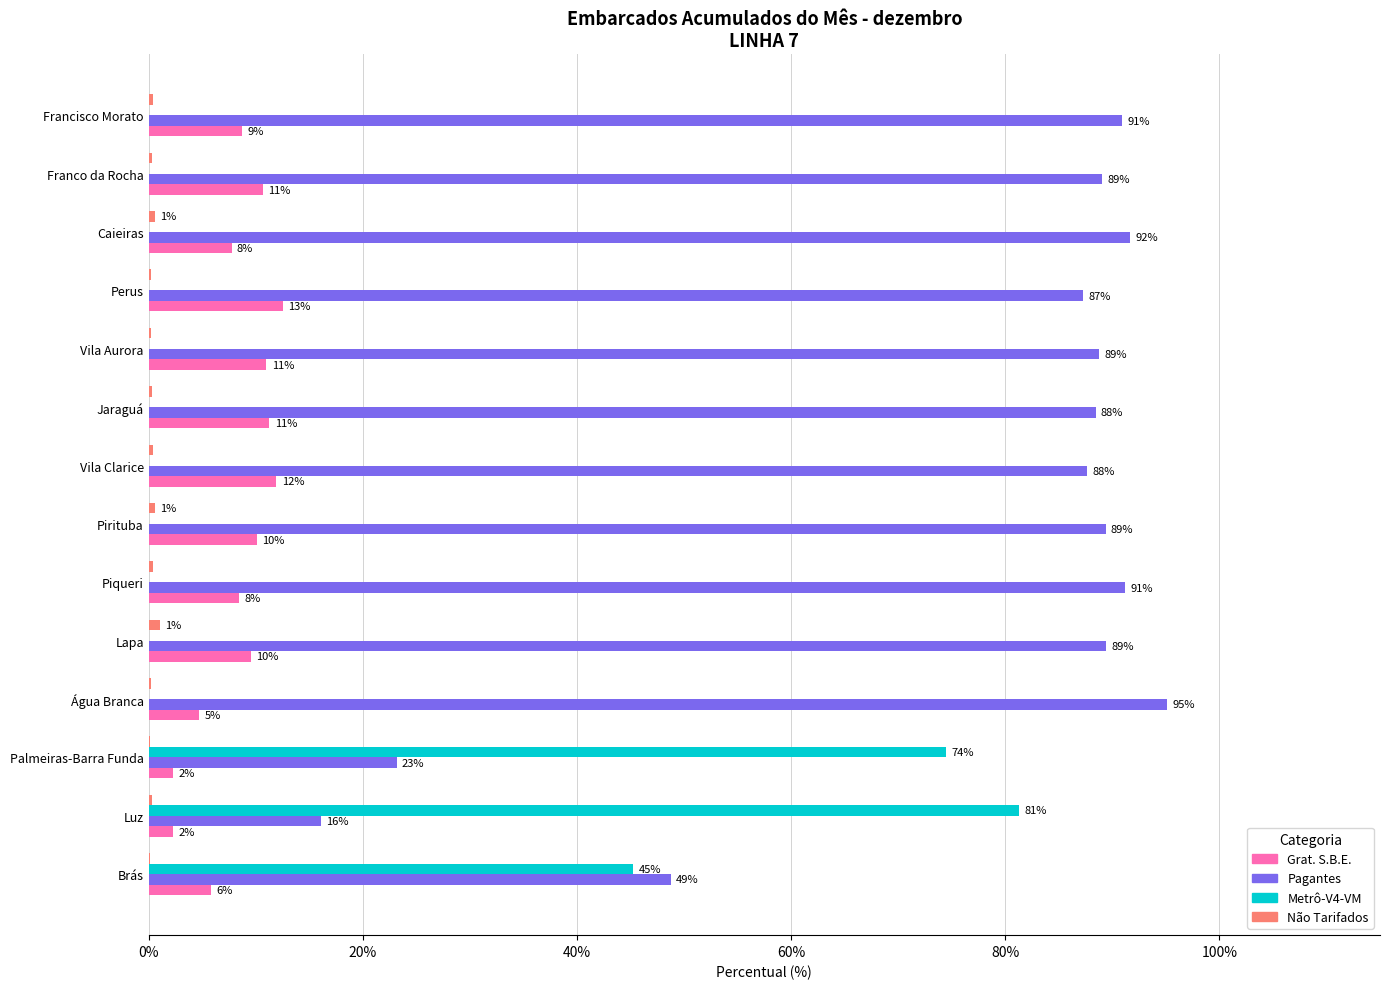

Which label corresponds to the largest value in the chart?

Água Branca